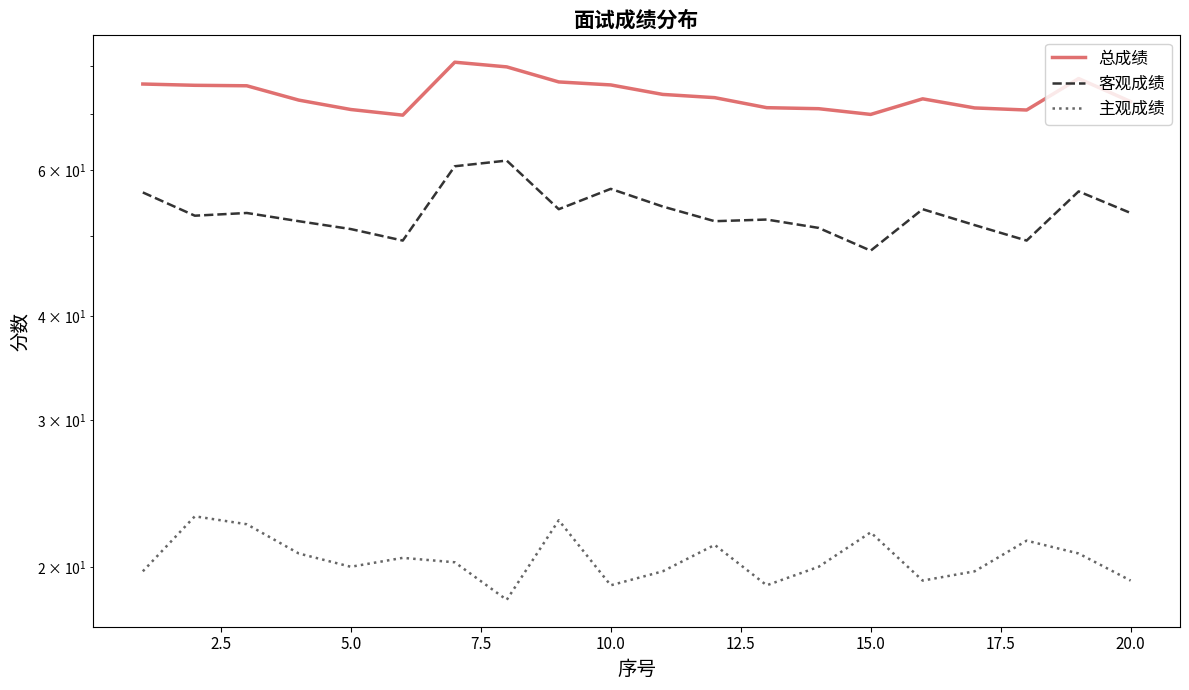

Is it true that 总成绩 equals 19.6 at 5.0?

False